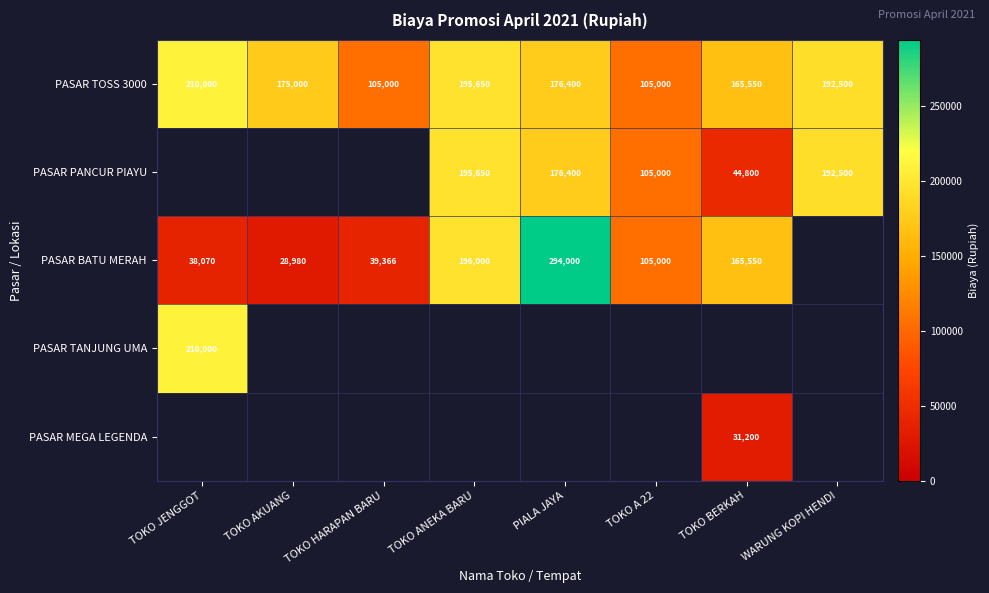

The PASAR TOSS 3000 series shows 66776 at TOKO ANEKA BARU. True or false?

False